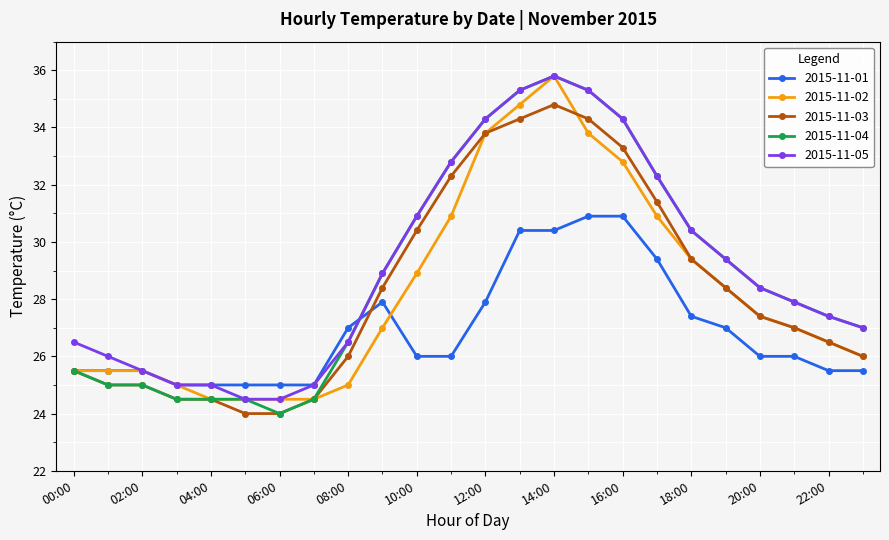

True or false: 2015-11-05 and 2015-11-03 cross at least once.

False